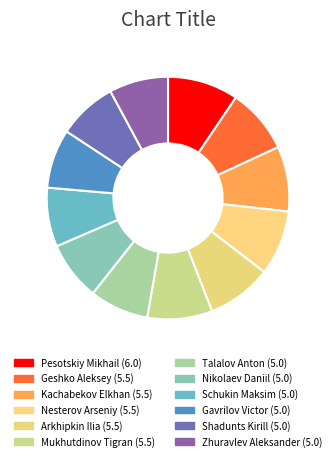

Approximately how many times larger is the value at Pesotskiy Mikhail compared to Kachabekov Elkhan?

1.1